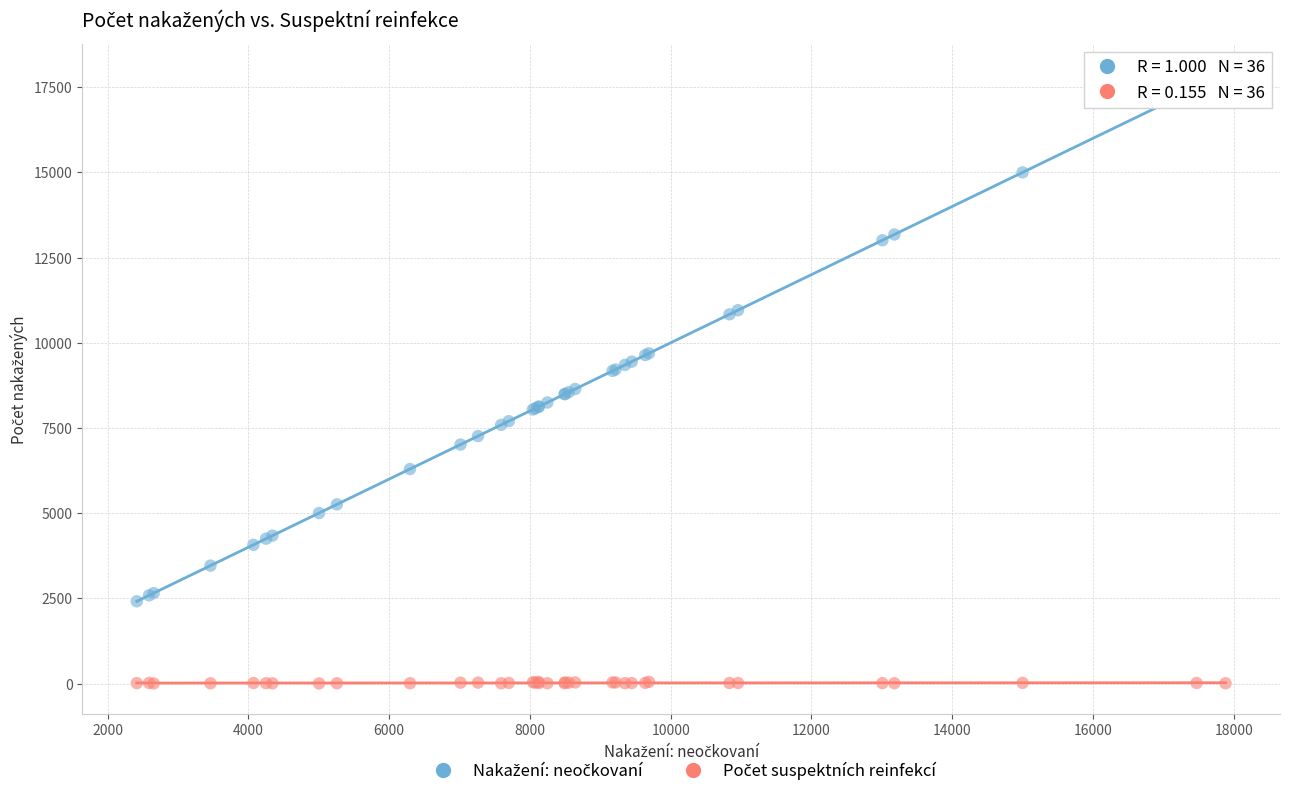

What is the X range (max minus min) for the scatter plot?

15471